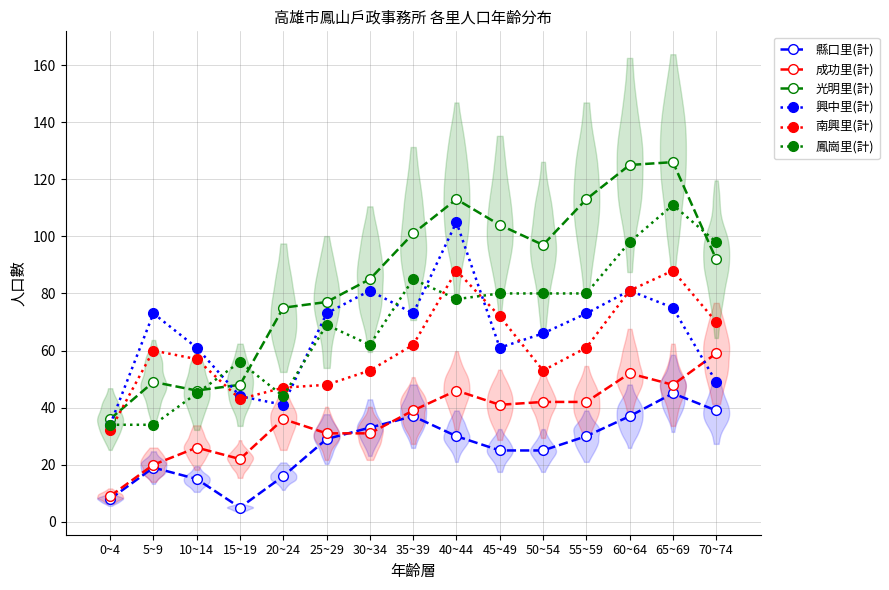

Which series has the largest total across all categories?

光明里(計)